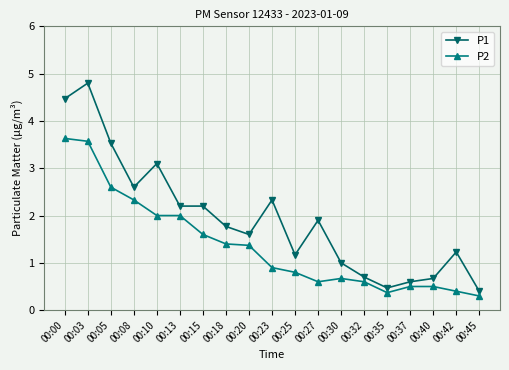

At which category does P1 reach its first local peak?

00:03